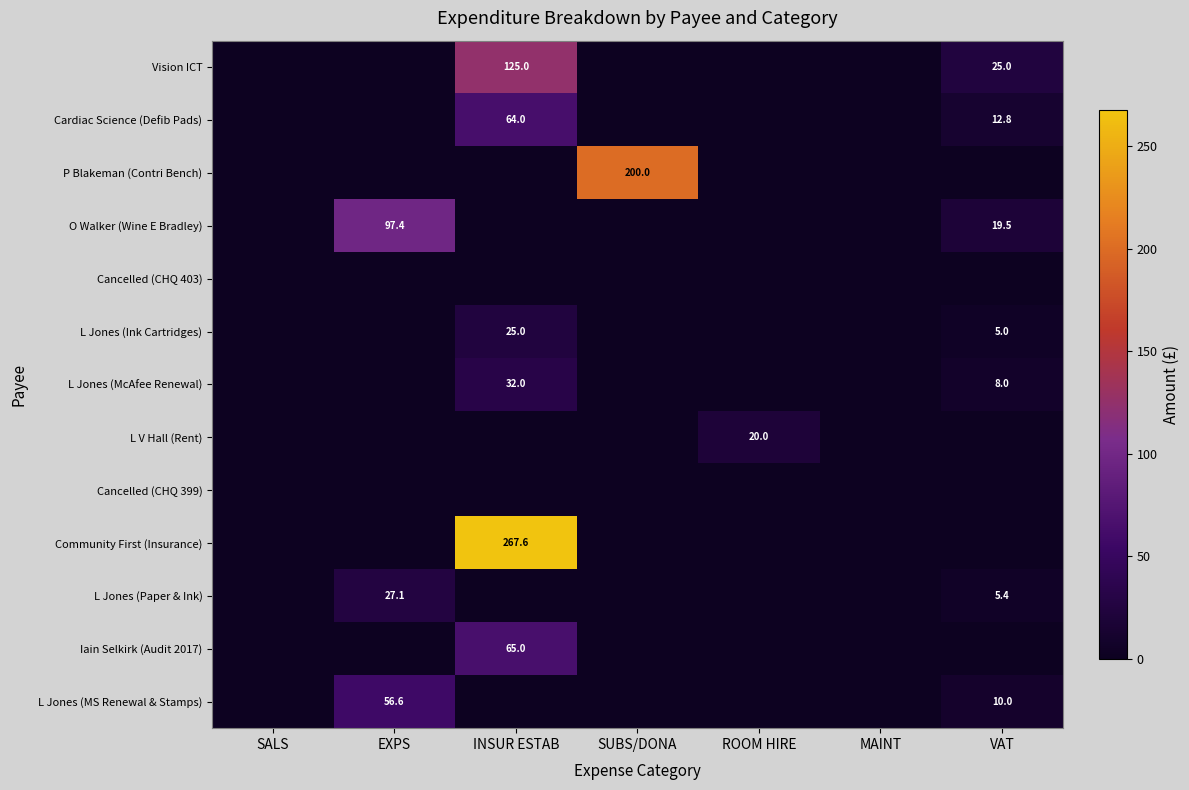

The L V Hall (Rent) series shows 20.0 at ROOM HIRE. True or false?

True